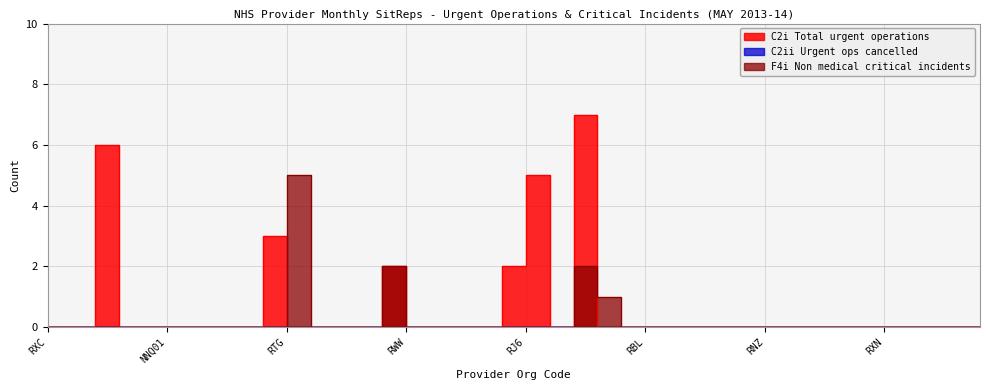

How many intersections are there between F4i Non medical critical incidents and C2i Total urgent operations?

2